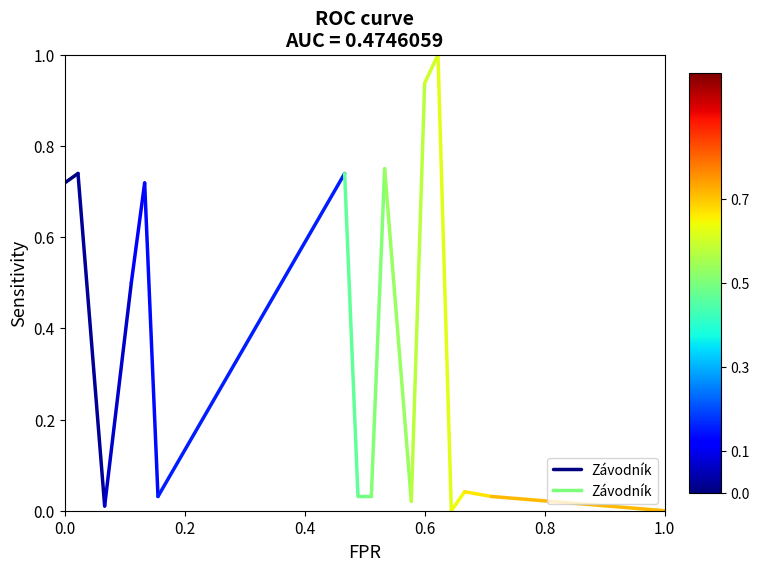

The value at 0.2 is 1.2. True or false?

False